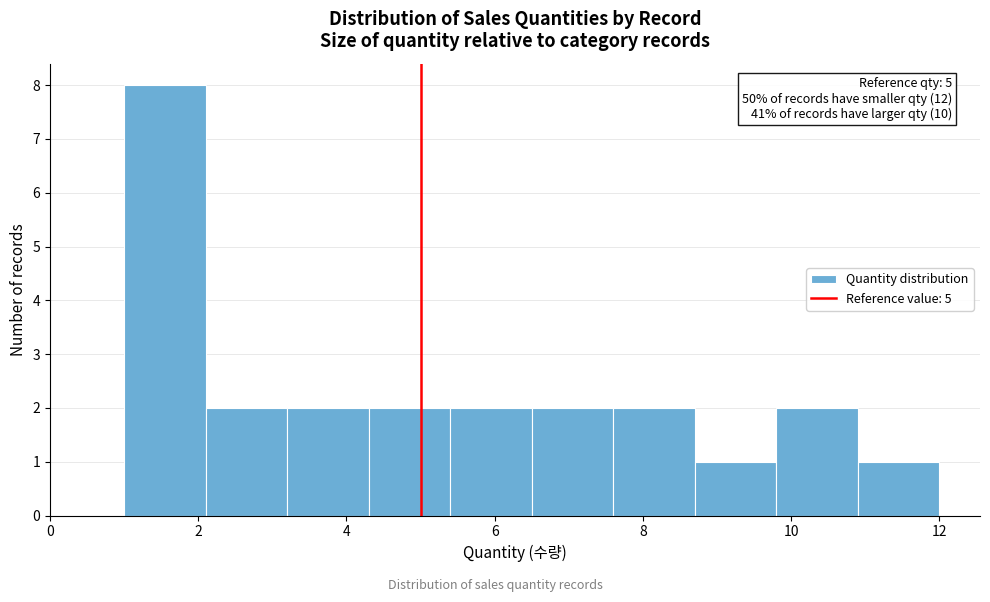

Which range on the x-axis has the tallest bar?

1.0 to 2.1